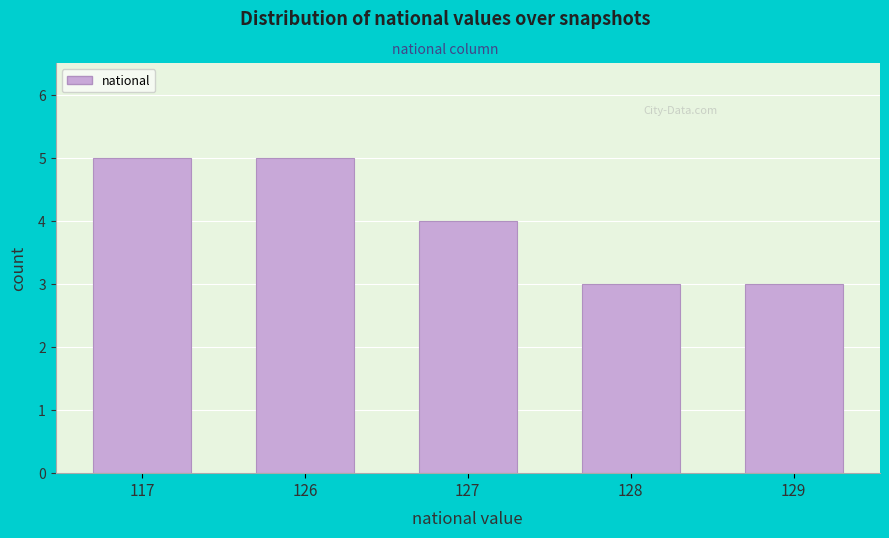

Reading right to left, list all the values displayed in this chart.

3	3	4	5	5